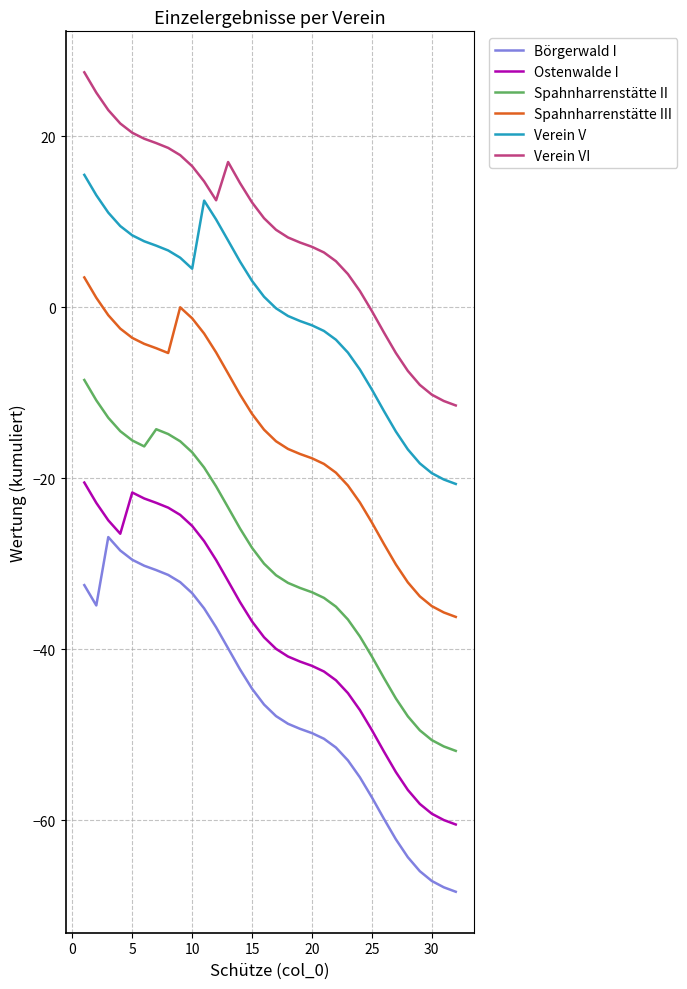

What are all the series names shown in the legend?

Börgerwald I, Ostenwalde I, Spahnharrenstätte II, Spahnharrenstätte III, Verein V, Verein VI